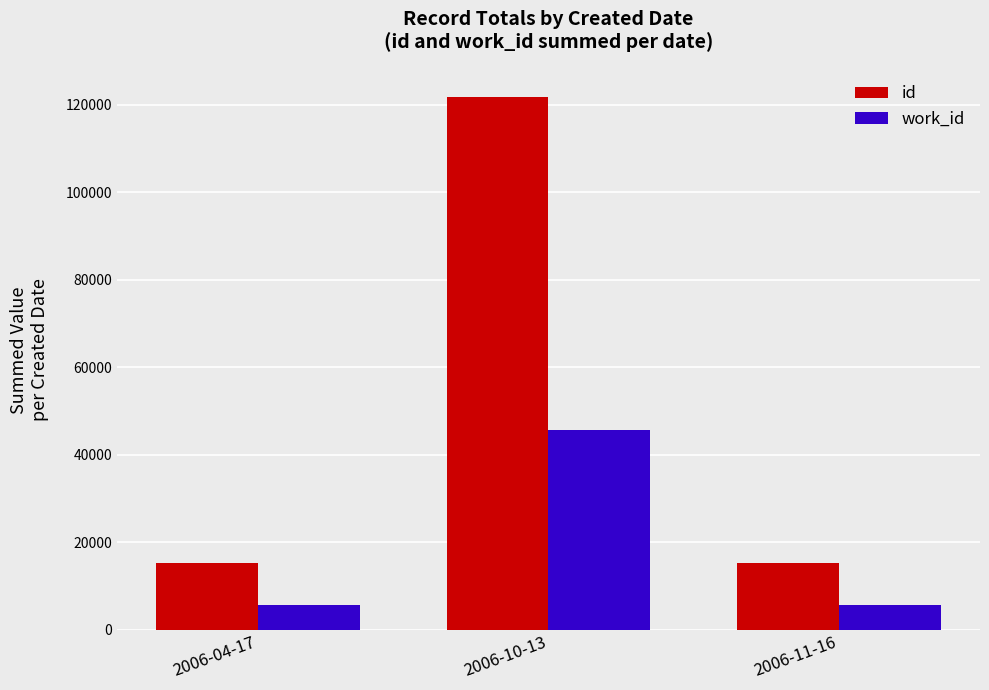

What position from the left is 2006-04-17?

1